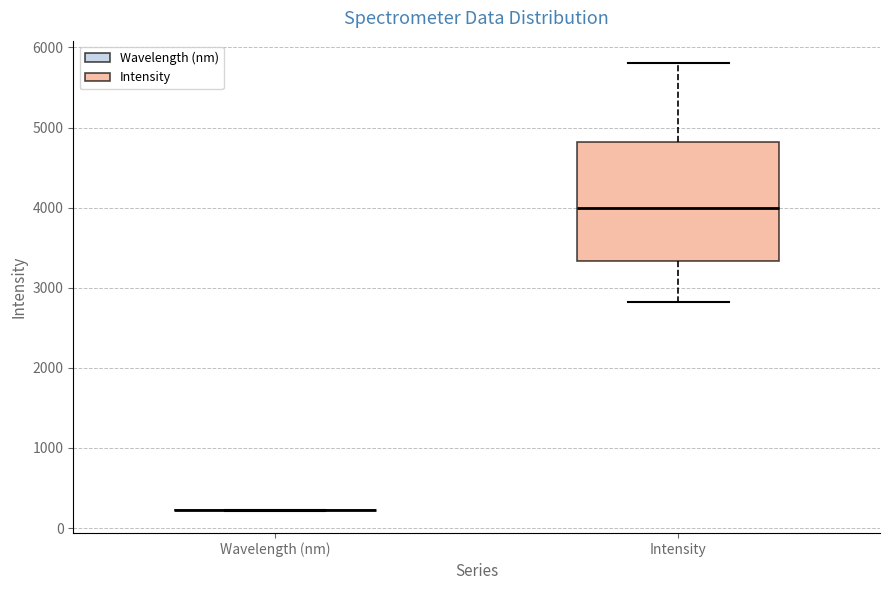

Reading left to right, transcribe this box plot: for each box, give where its median line is, the range the box spans, and where its two whiskers end, as read against the y-axis. The values are not printed on the chart, so give them approximately, as read against the axis.

Wavelength (nm): box collapsed to a line at 200, whiskers 200 to 200
Intensity: median 4000, box 3300 to 4800, whiskers 2800 to 5800